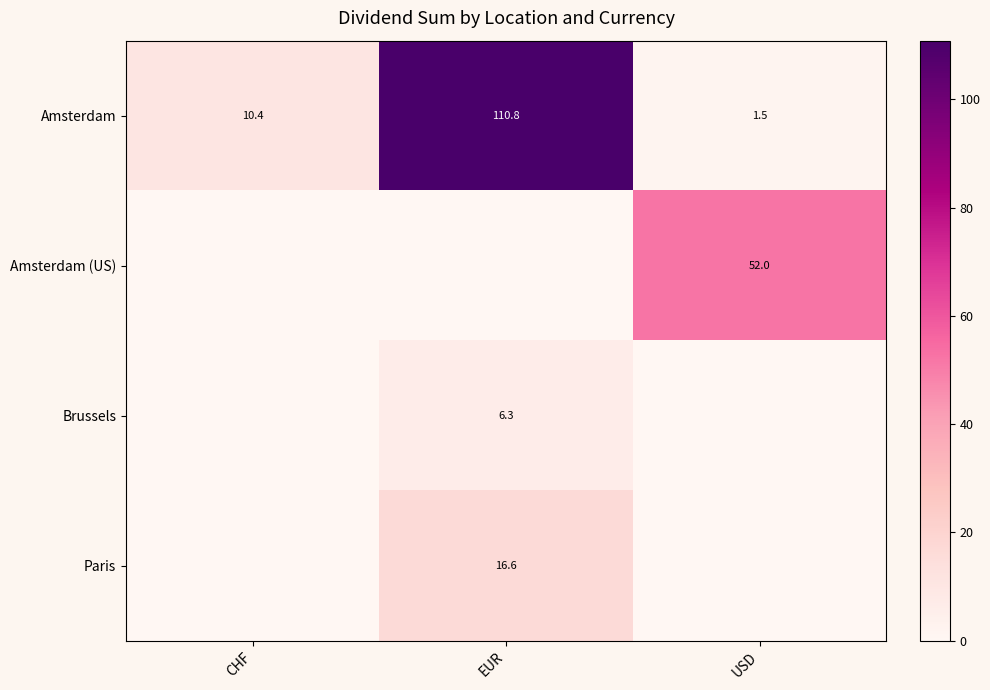

What is the sum of the Amsterdam values at EUR and CHF?

121.2